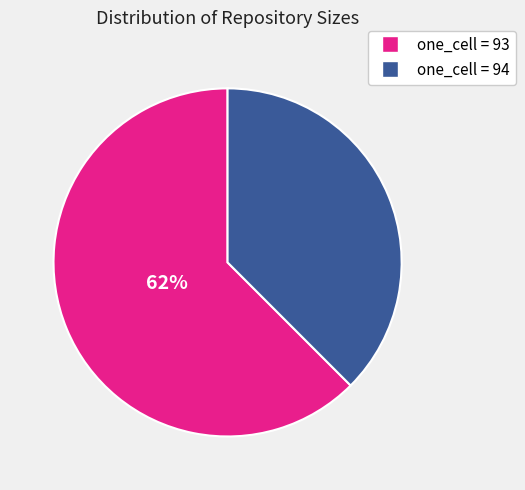

Is there any slice that represents more than half of the pie?

Yes